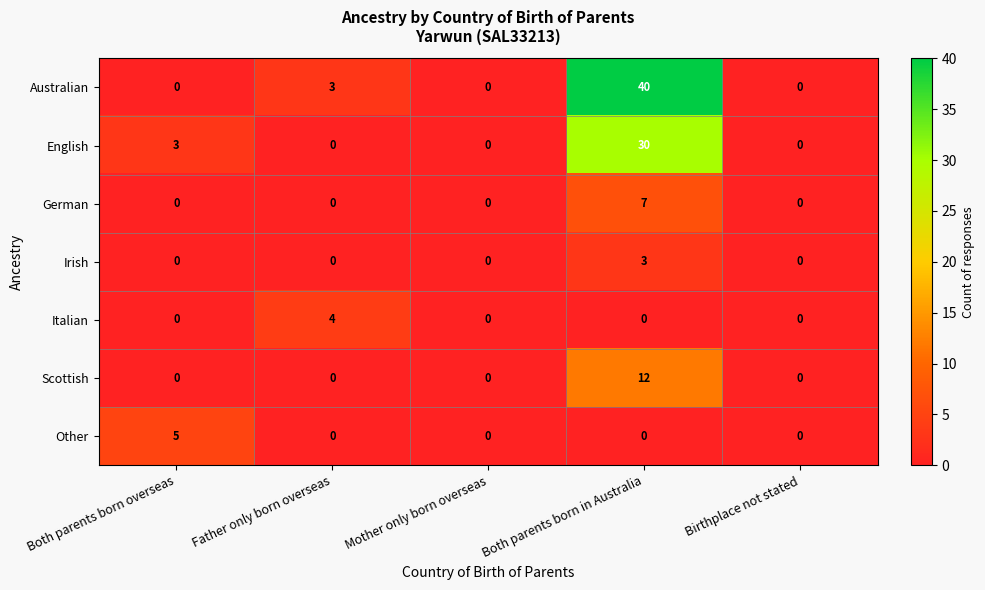

Is the value of German at Father only born overseas greater than the value of Italian at Father only born overseas?

No